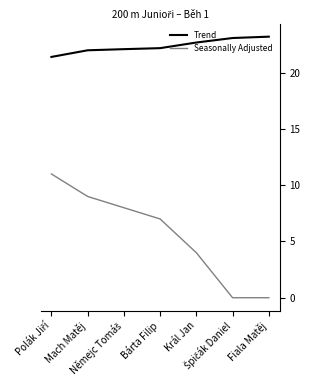

True or false: Trend and Seasonally Adjusted intersect in this chart.

False